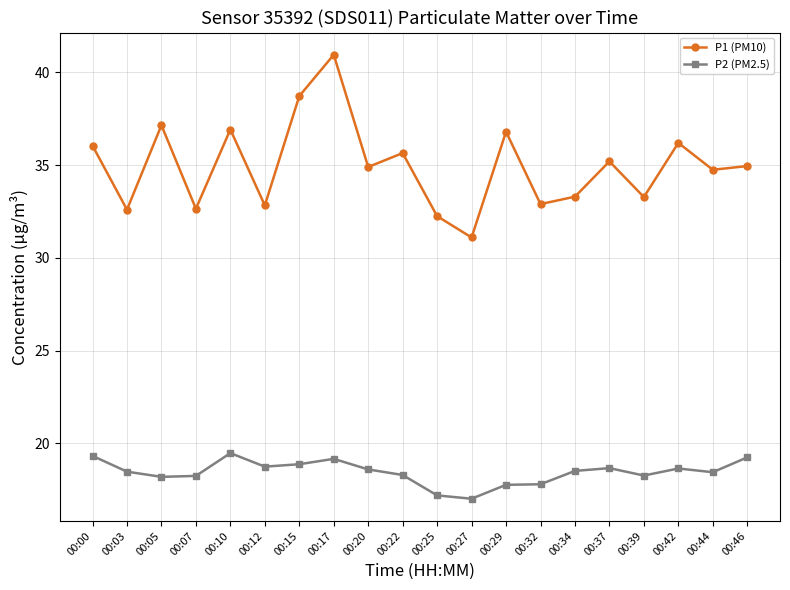

In P1 (PM10), how many points are higher than both neighbors (excluding endpoints)?

7